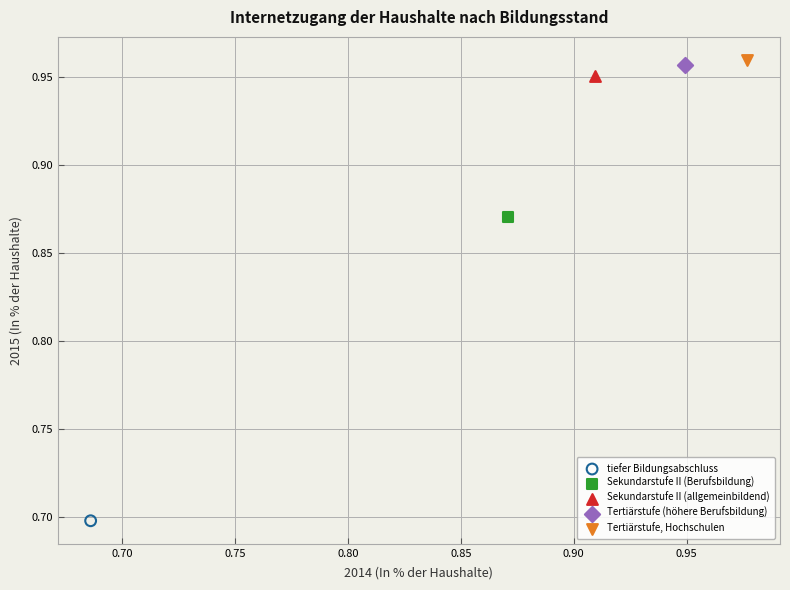

Which series contains the highest Y value?

Tertiärstufe, Hochschulen